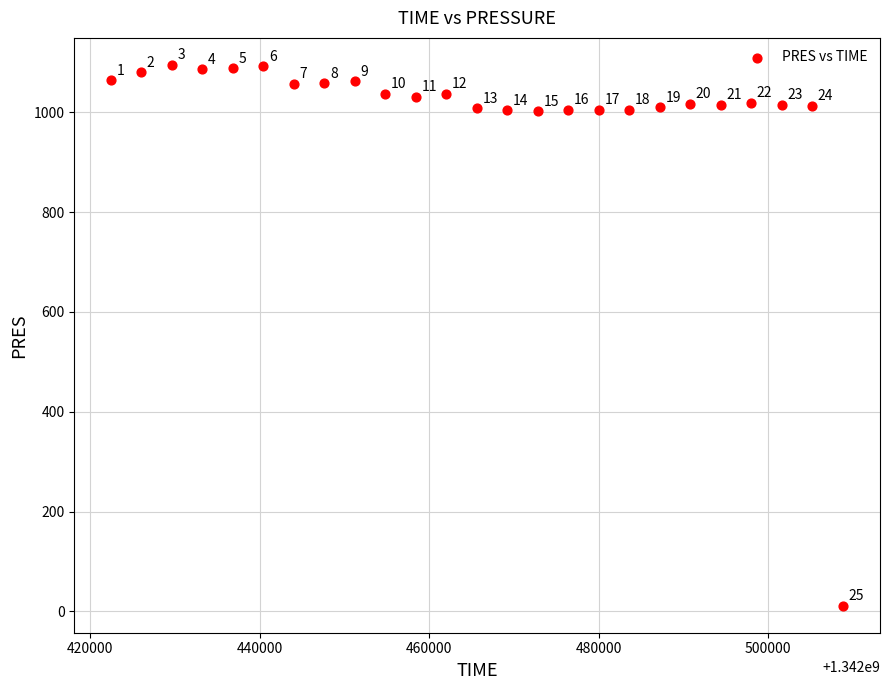

What Y value in the scatter plot is closest to 553?

1002.2